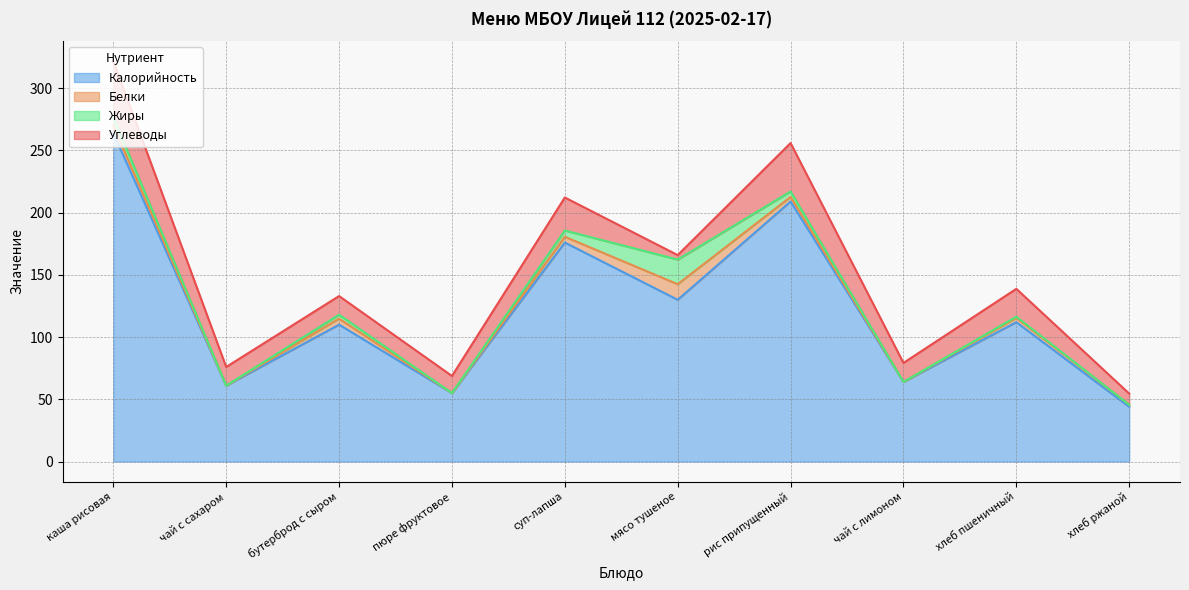

Rank the categories by Белки value from lowest to highest.

чай с сахаром, пюре фруктовое, чай с лимоном, хлеб ржаной, хлеб пшеничный, рис припущенный, суп-лапша, бутерброд с сыром, каша рисовая, мясо тушеное